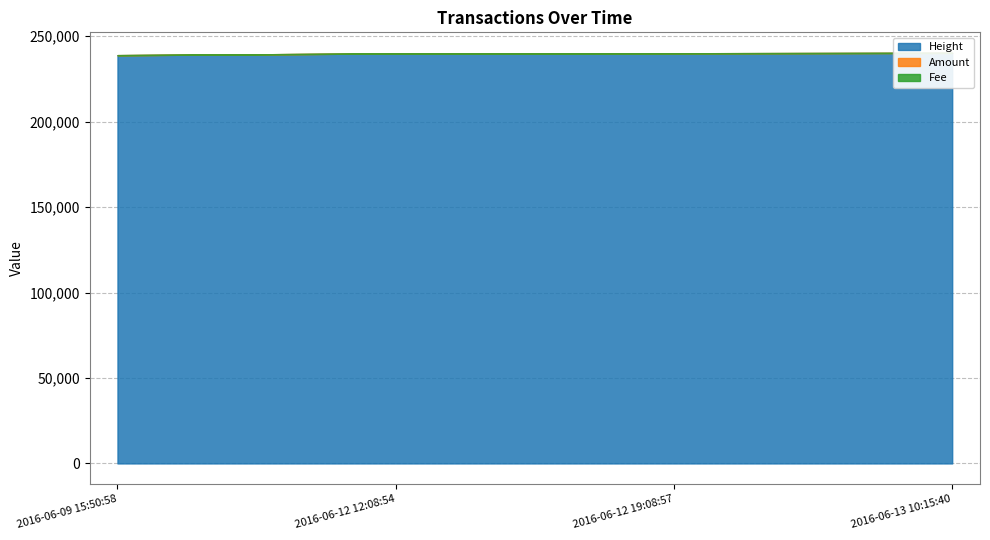

The value of Height at 2016-06-13 10:15:40 is 54739. True or false?

False